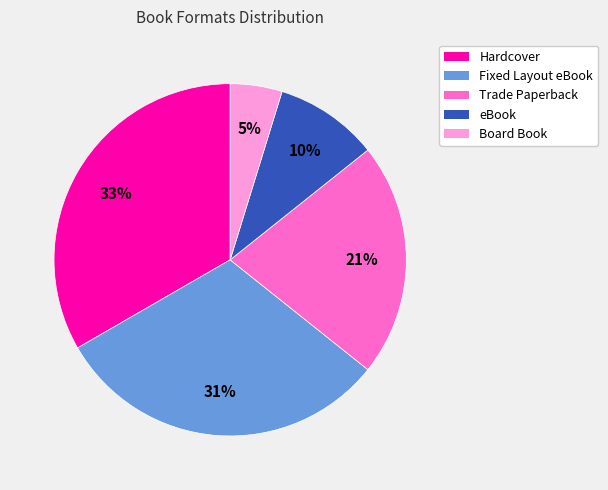

Rank the categories by value from highest to lowest.

Hardcover, Fixed Layout eBook, Trade Paperback, eBook, Board Book